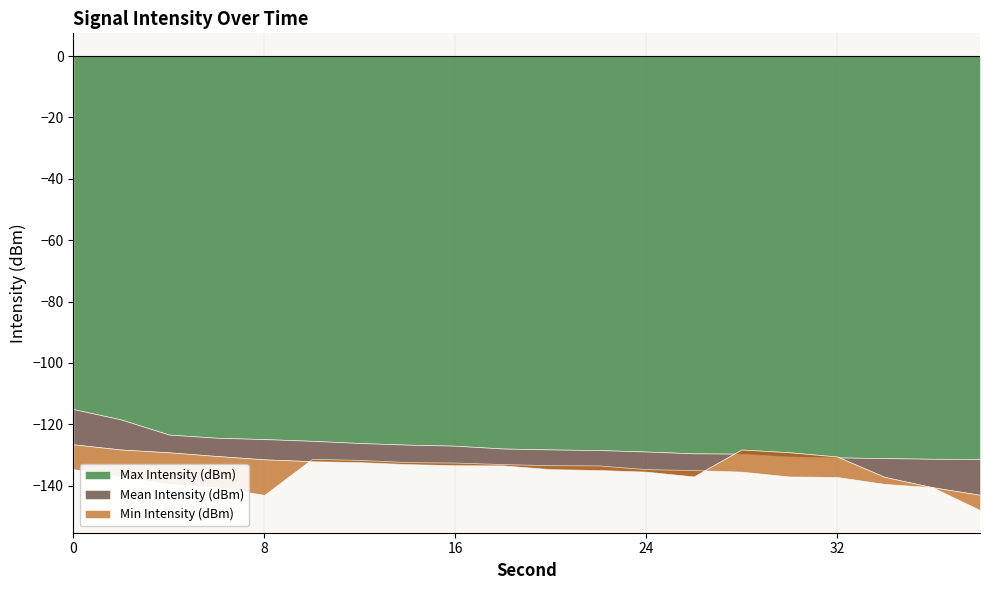

Where is the first local minimum for Min Intensity (dBm)?

8